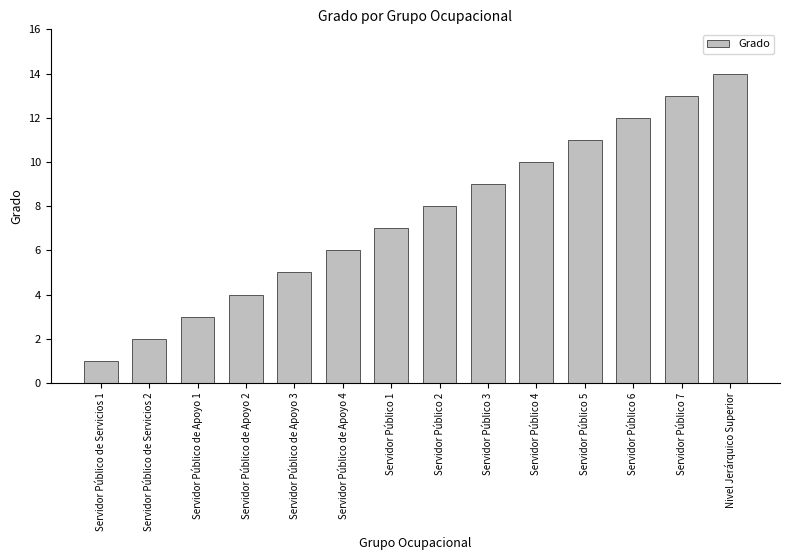

What is the ratio of the value at Servidor Público de Apoyo 3 to the value at Nivel Jerárquico Superior?

0.4